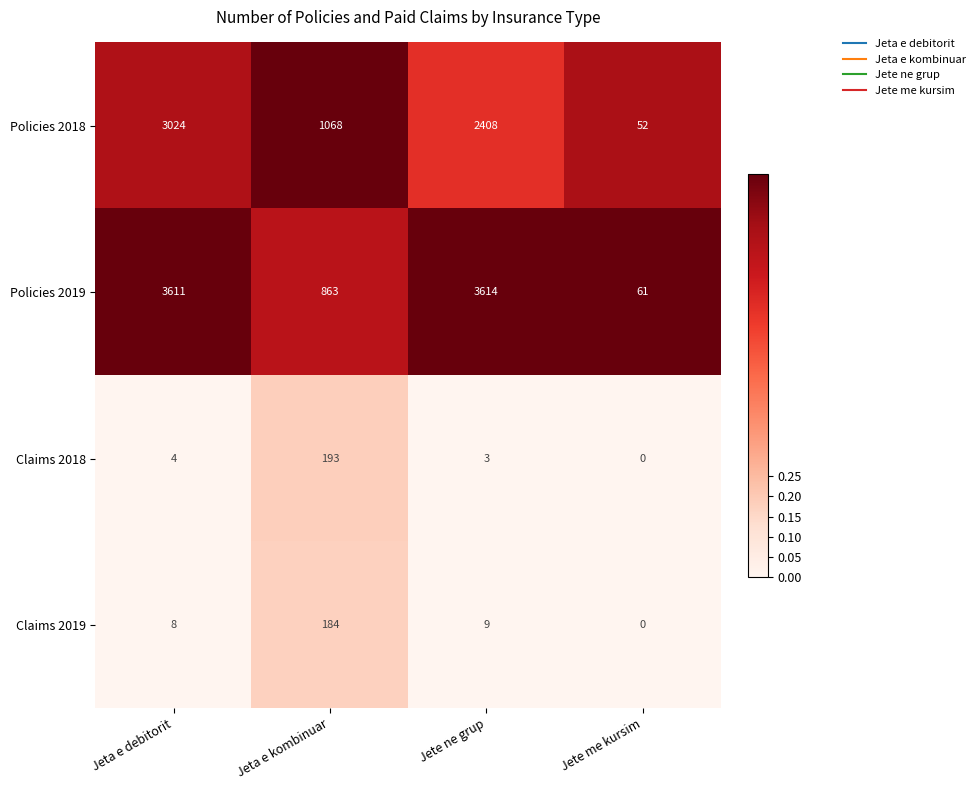

What is the difference between the Policies 2019 values at Jete ne grup and Jeta e kombinuar?

2751